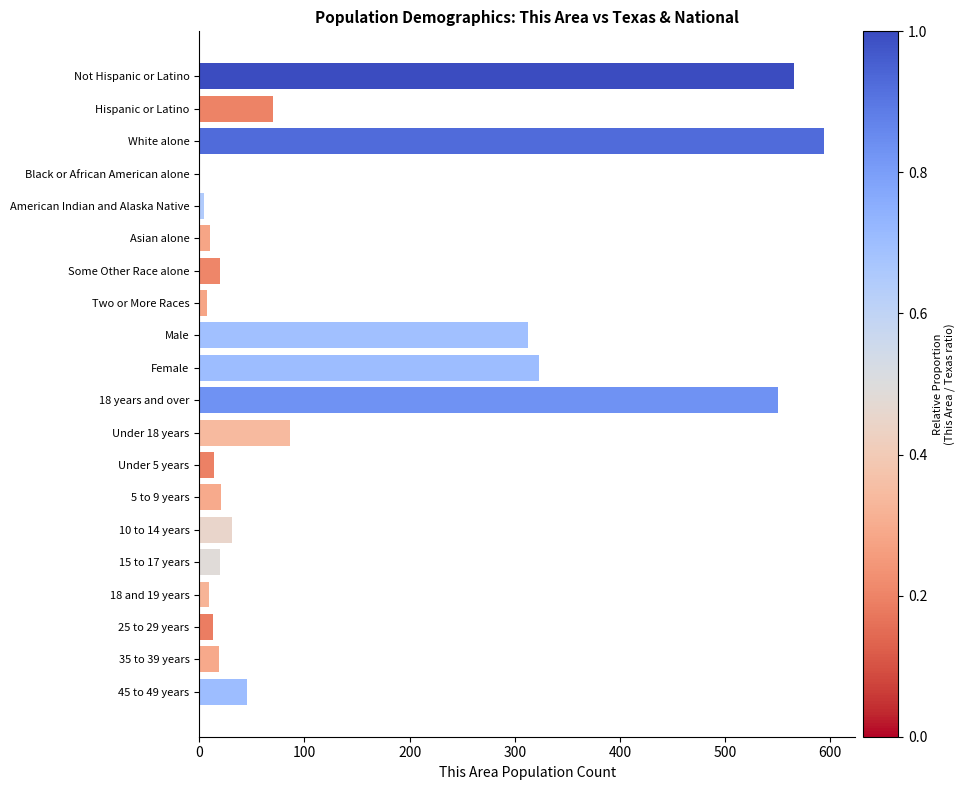

What is the maximum value shown in the chart?

594